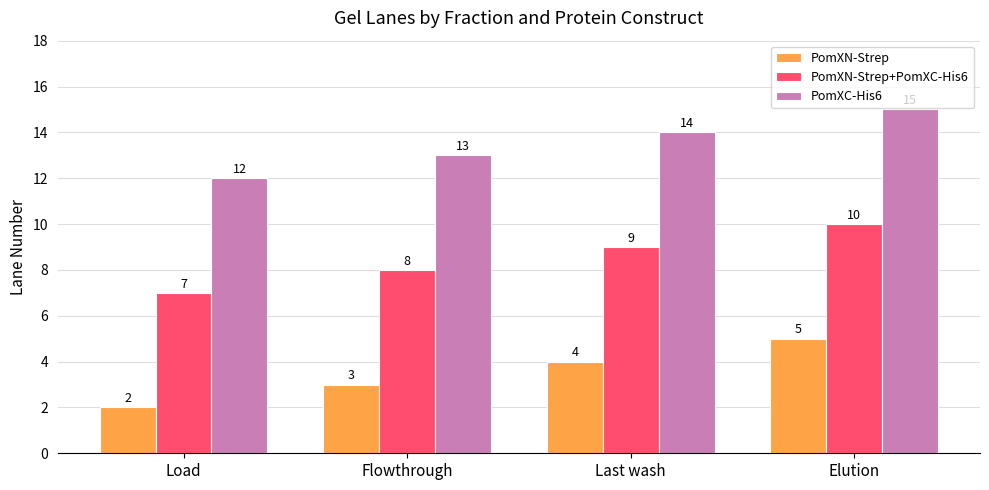

How many bars are there in each group?

3